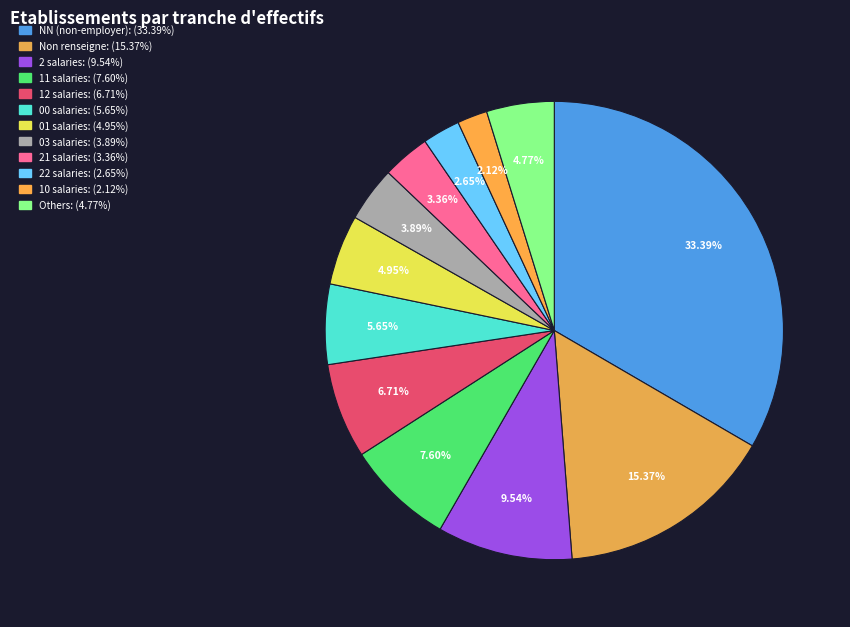

How many slices are in this pie chart?

12